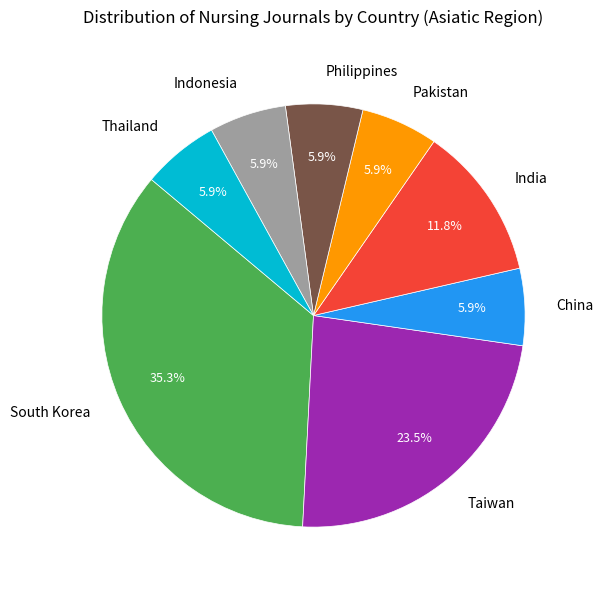

Does Indonesia account for over 50% of the chart?

No